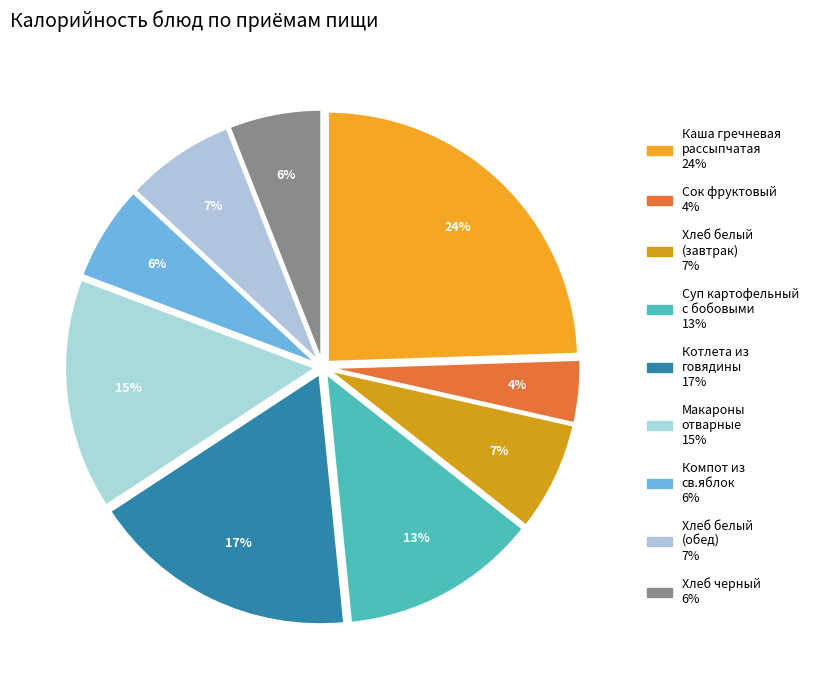

To the nearest percent, what is the difference between the largest and smallest slice percentages?

20%